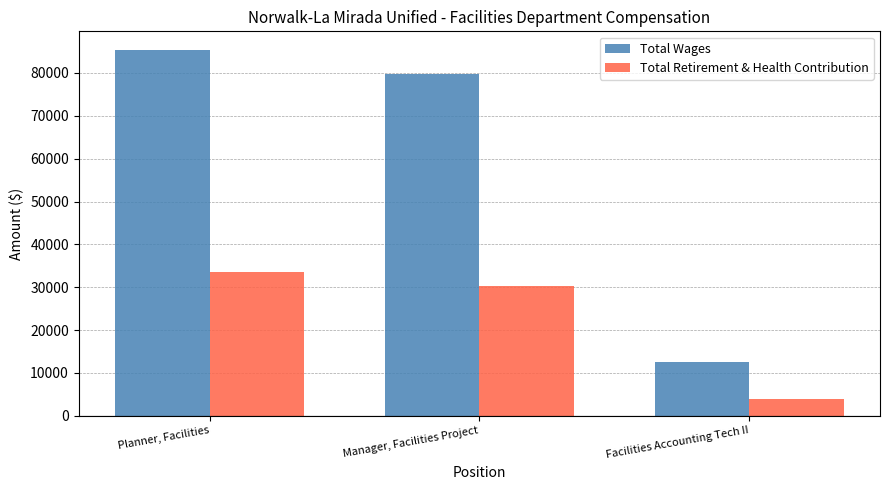

What is the highest value of the Total Wages series?

85444